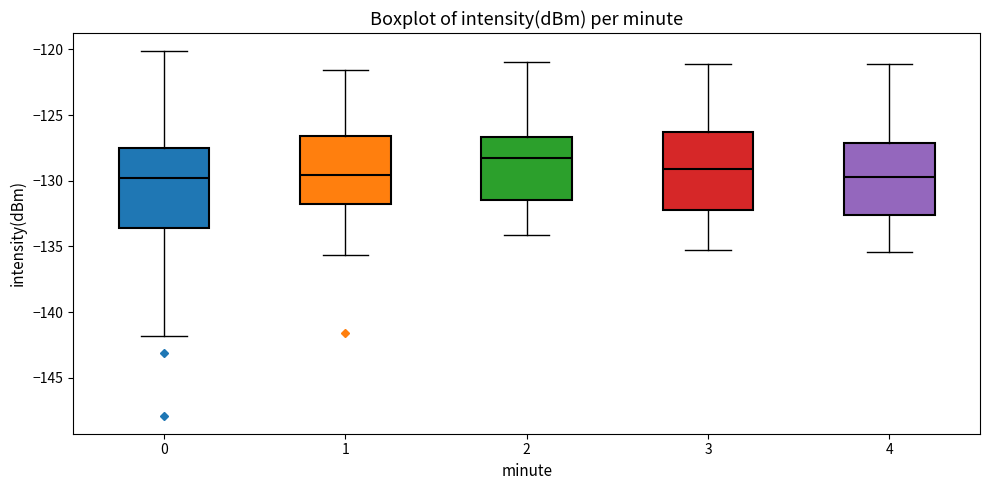

Where is the upper edge of the box at x = 2 on the y-axis? The values are not printed on the chart, so give them approximately, as read against the axis.

-126.5